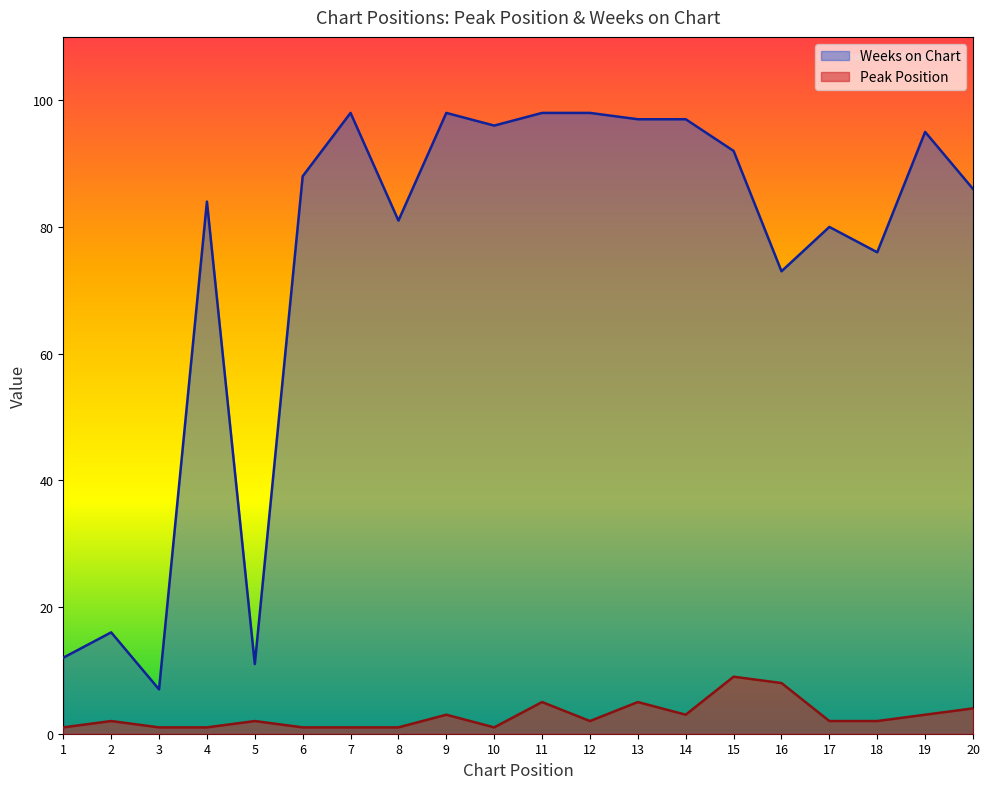

What is the difference between the maximum and second lowest values in the Weeks on Chart series?

87